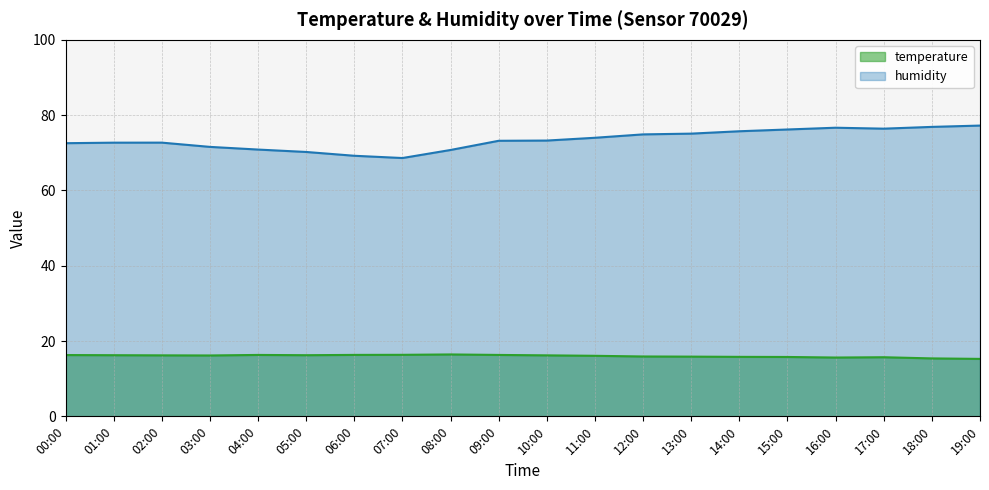

What is the value of the humidity point at the 16th from the left?

76.2